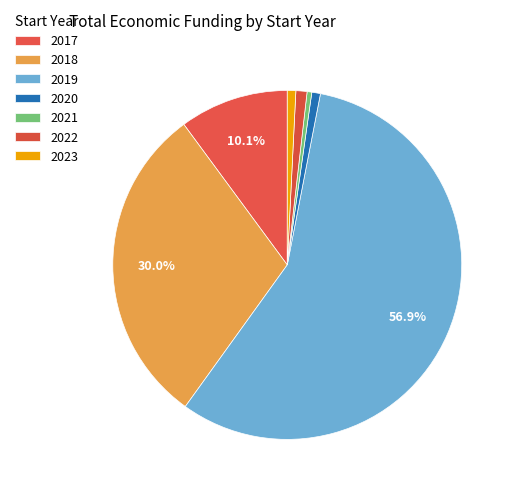

True or false: 2018 accounts for 15% of the total.

False